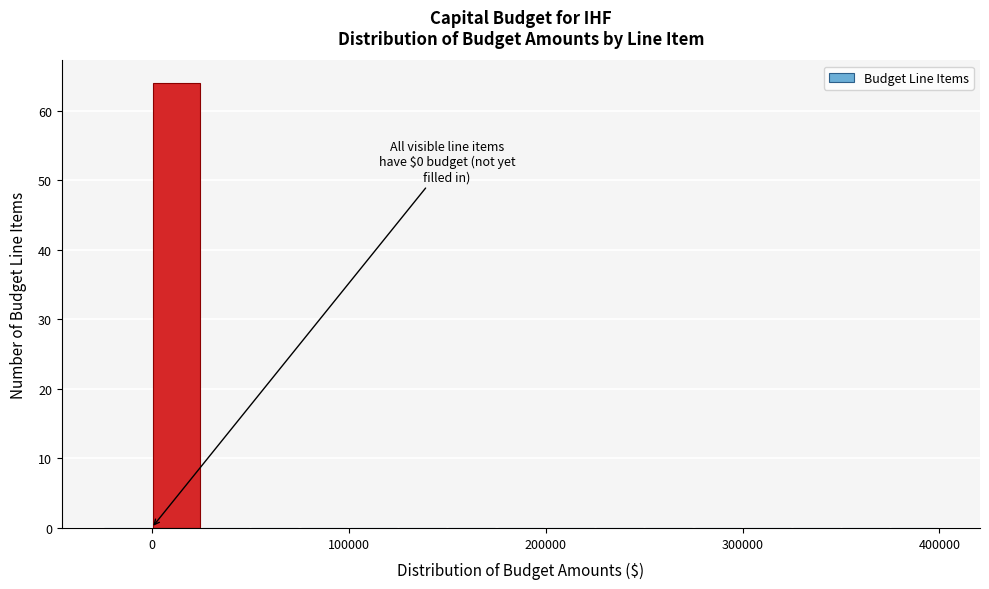

Around what value on the x-axis is the tallest bar? Give the approximate position of its centre, as read against the axis.

10000